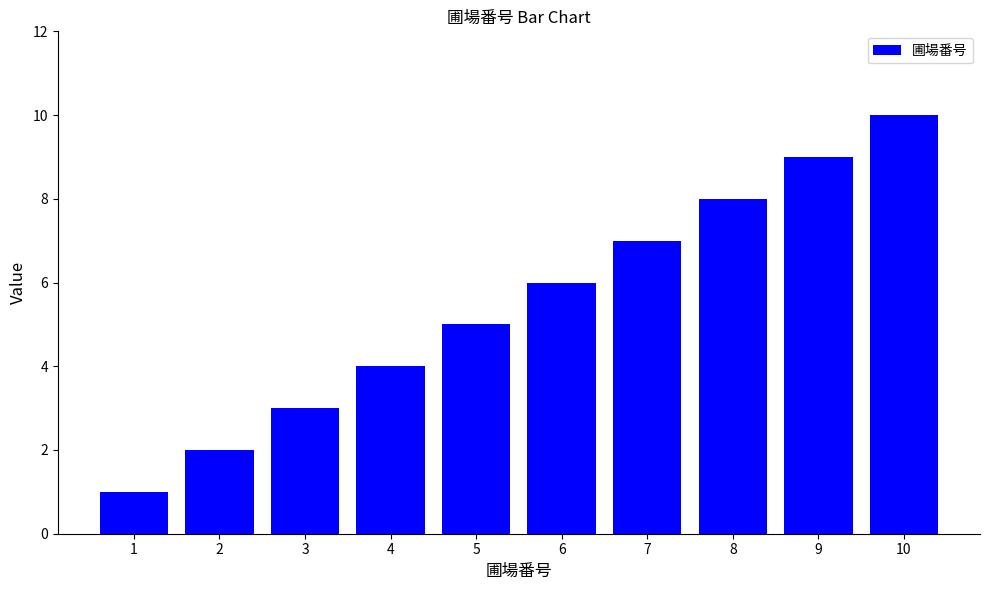

How many bars are there in total?

10